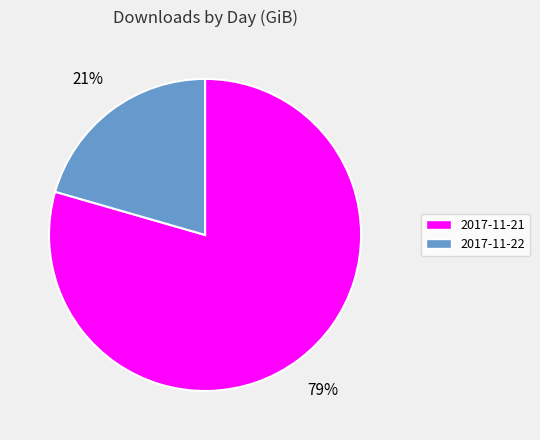

To the nearest percent, what percentage of the pie is 2017-11-21?

79%